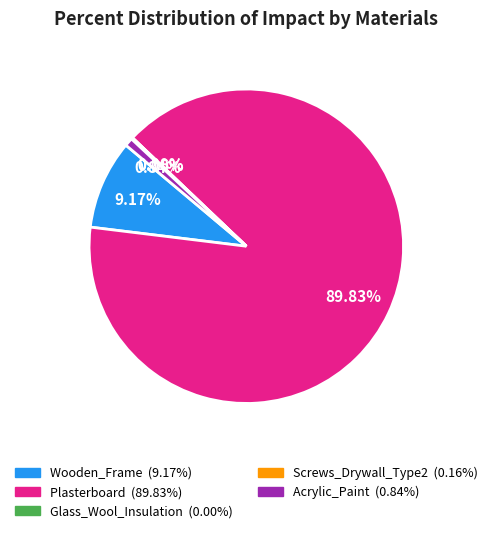

To the nearest percent, what is the average slice percentage?

20%